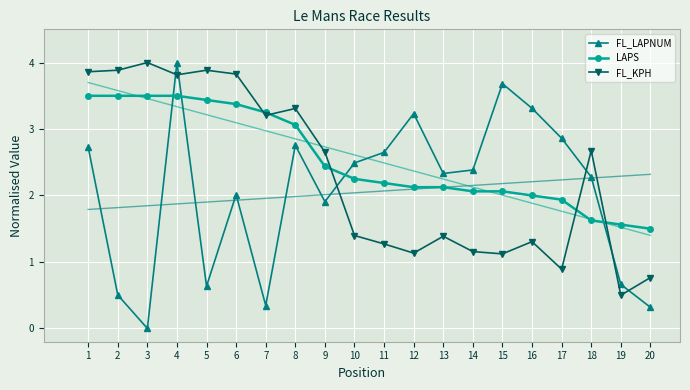

What are all the series names shown in the legend?

FL_LAPNUM, LAPS, FL_KPH